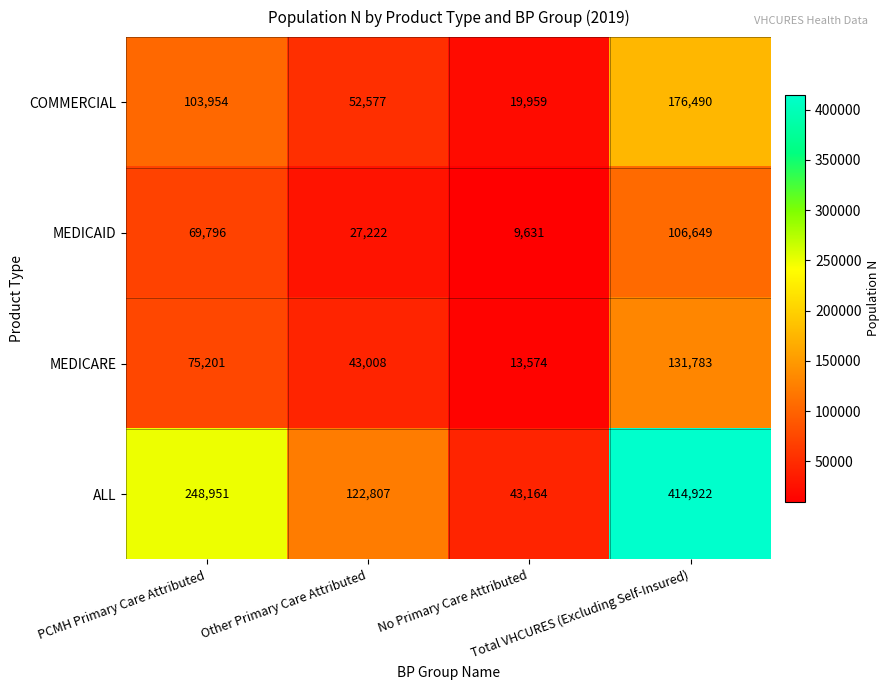

Count the ALL values in the range 122807 to 414922.

3